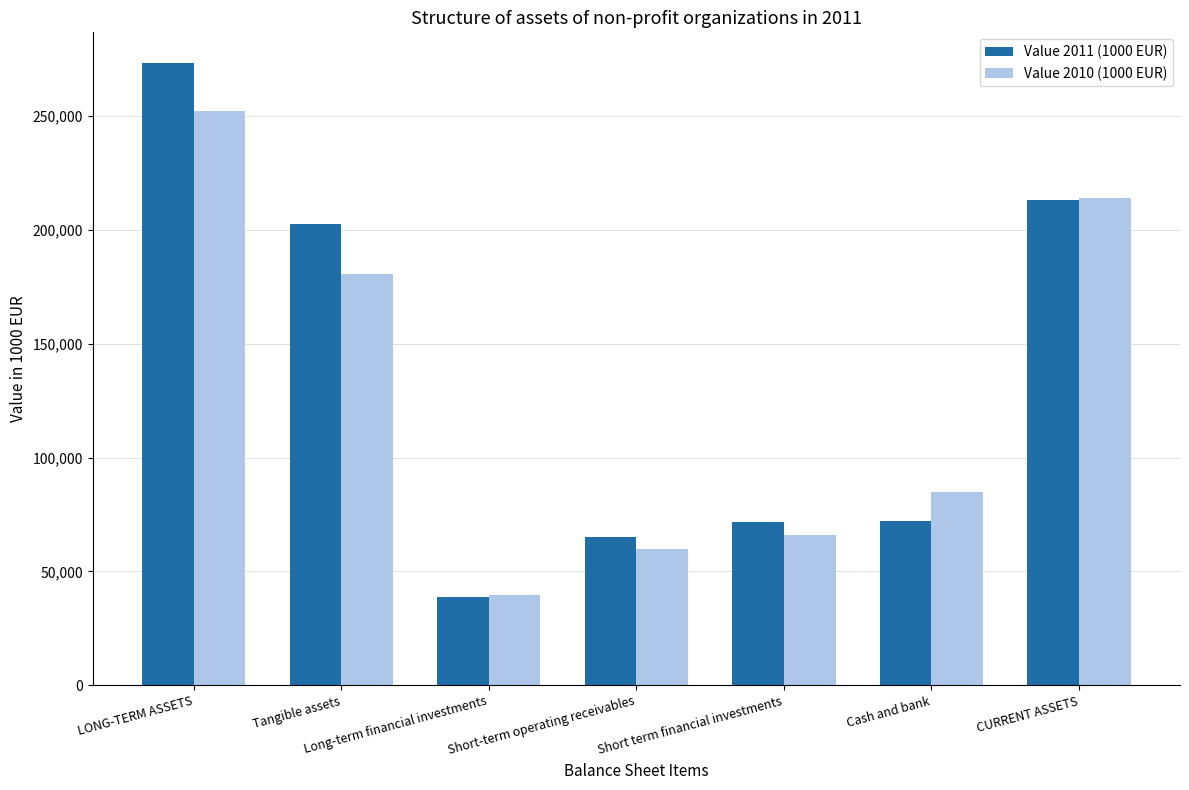

Rank the series by their maximum value, from lowest to highest.

Value 2010 (1000 EUR), Value 2011 (1000 EUR)